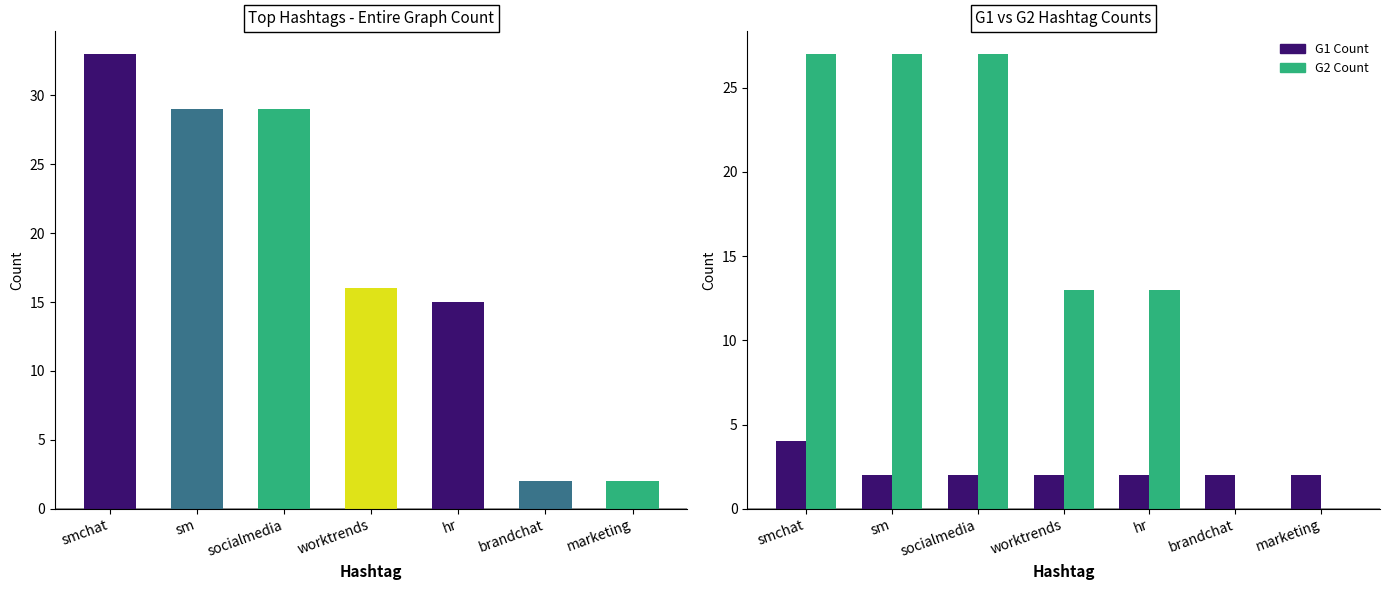

What position from the right is smchat?

7